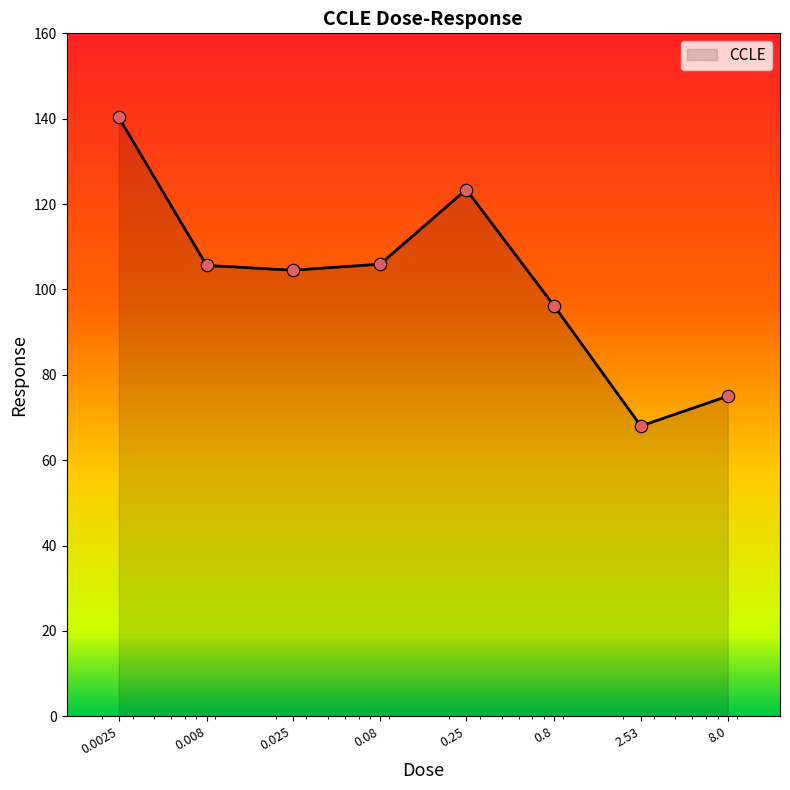

What is the sum of all values?

819.0